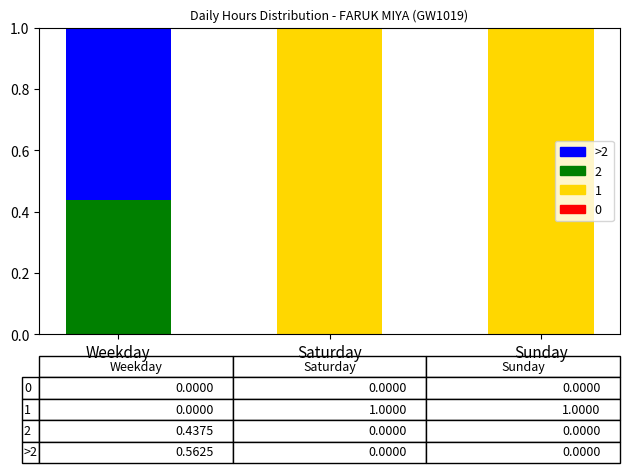

How many distinct data groups are displayed?

3